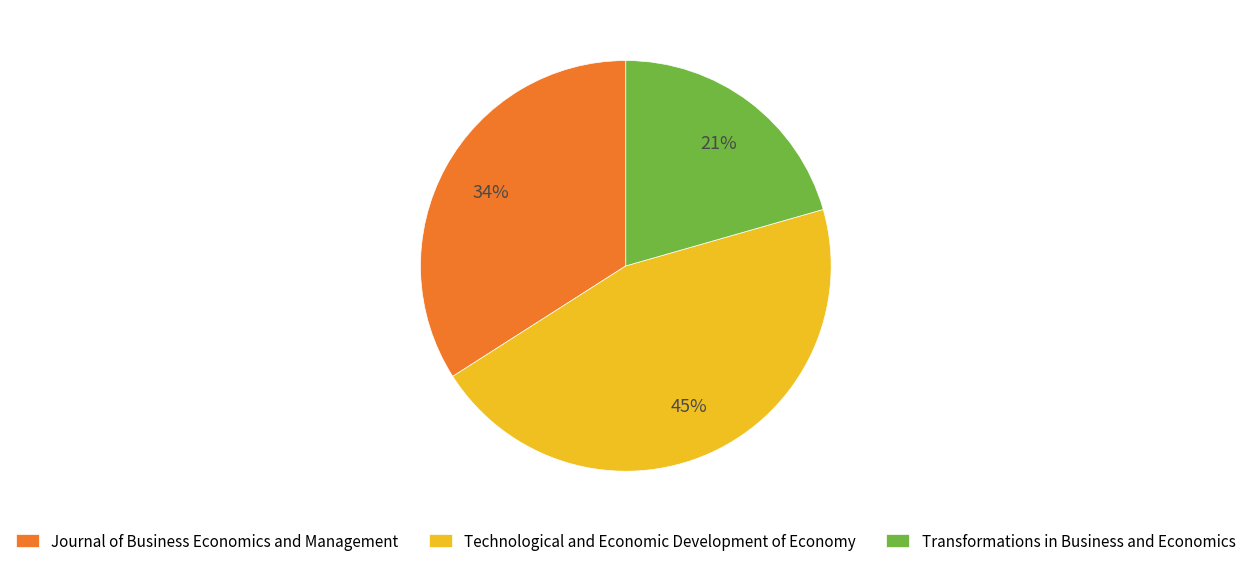

Which has a higher value, Journal of Business Economics and Management or Technological and Economic Development of Economy?

Technological and Economic Development of Economy